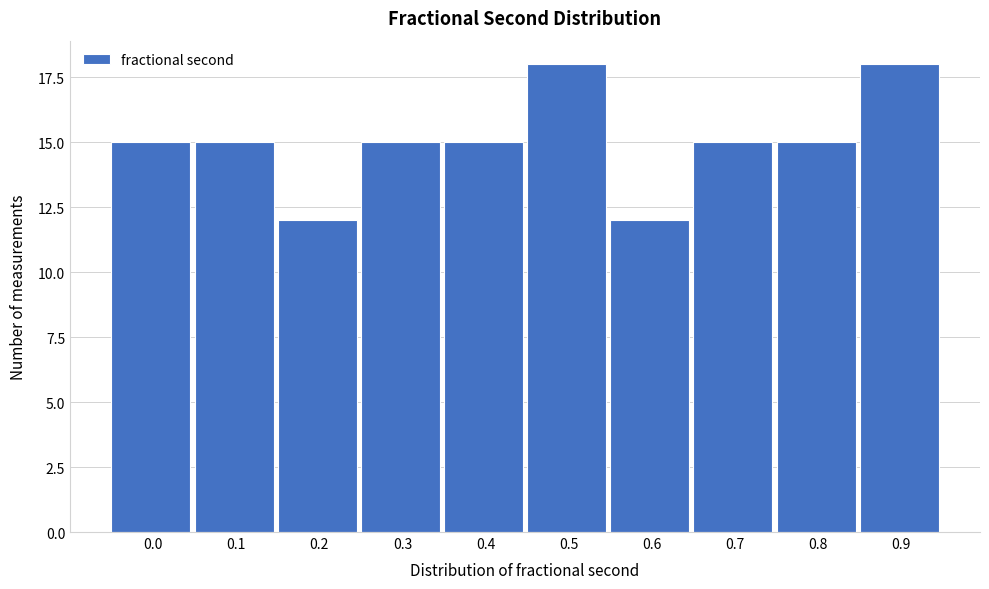

Reading right to left, what are all the values shown in this chart?

18	15	15	12	18	15	15	12	15	15